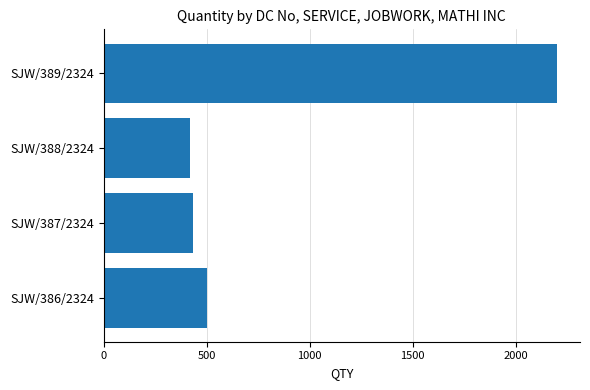

Is it true that the value at SJW/388/2324 is 126?

False